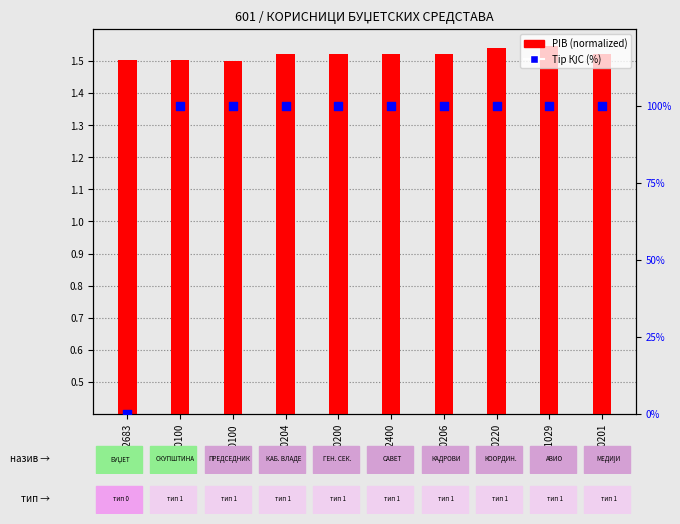

Is the value of Tip КЈС (%) at 10220 greater than the value of PIB (normalized) at 61029?

Yes